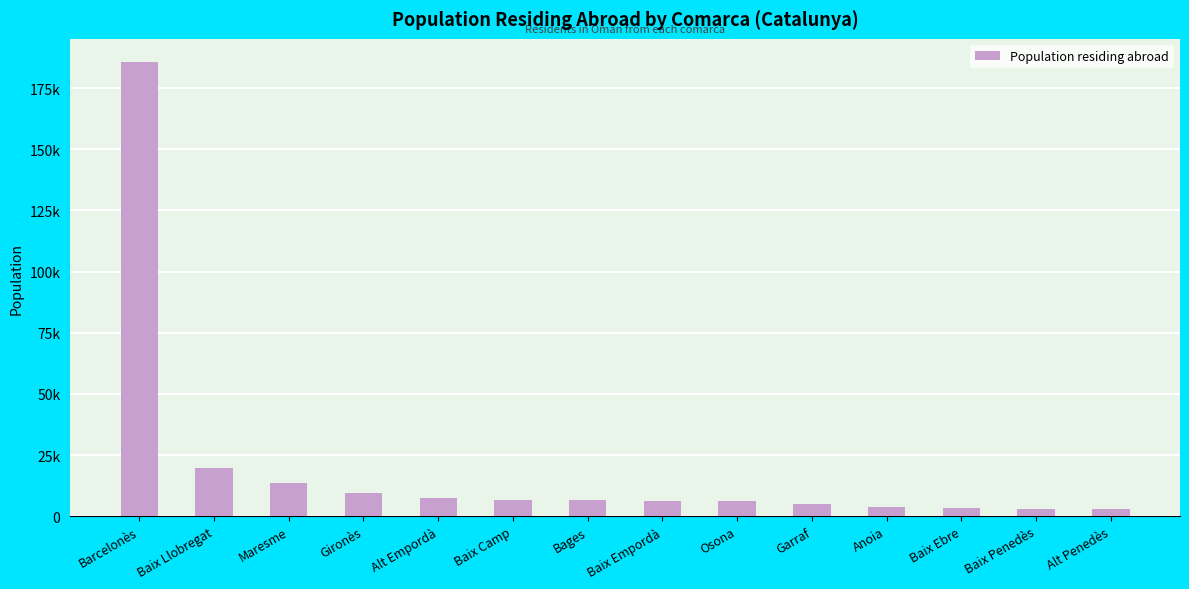

Does the chart contain any negative values?

No